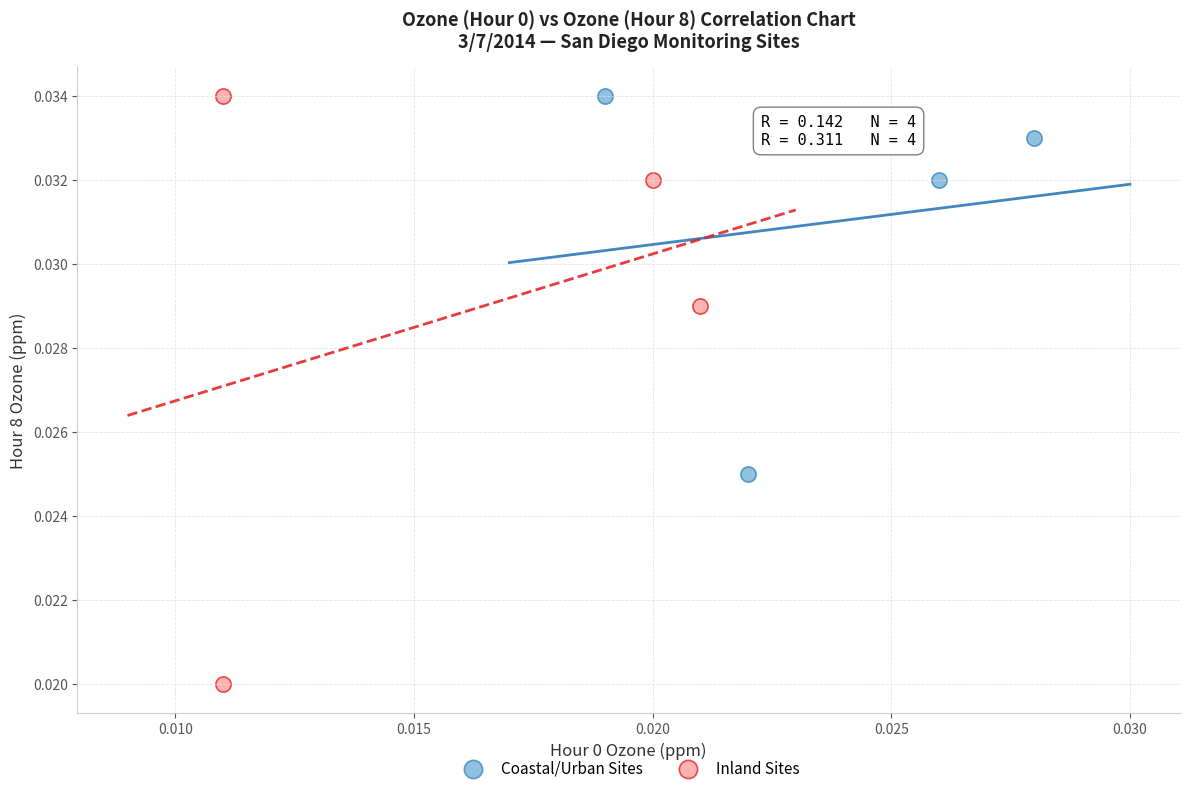

What are all the series names shown in the legend?

Coastal/Urban Sites, Inland Sites